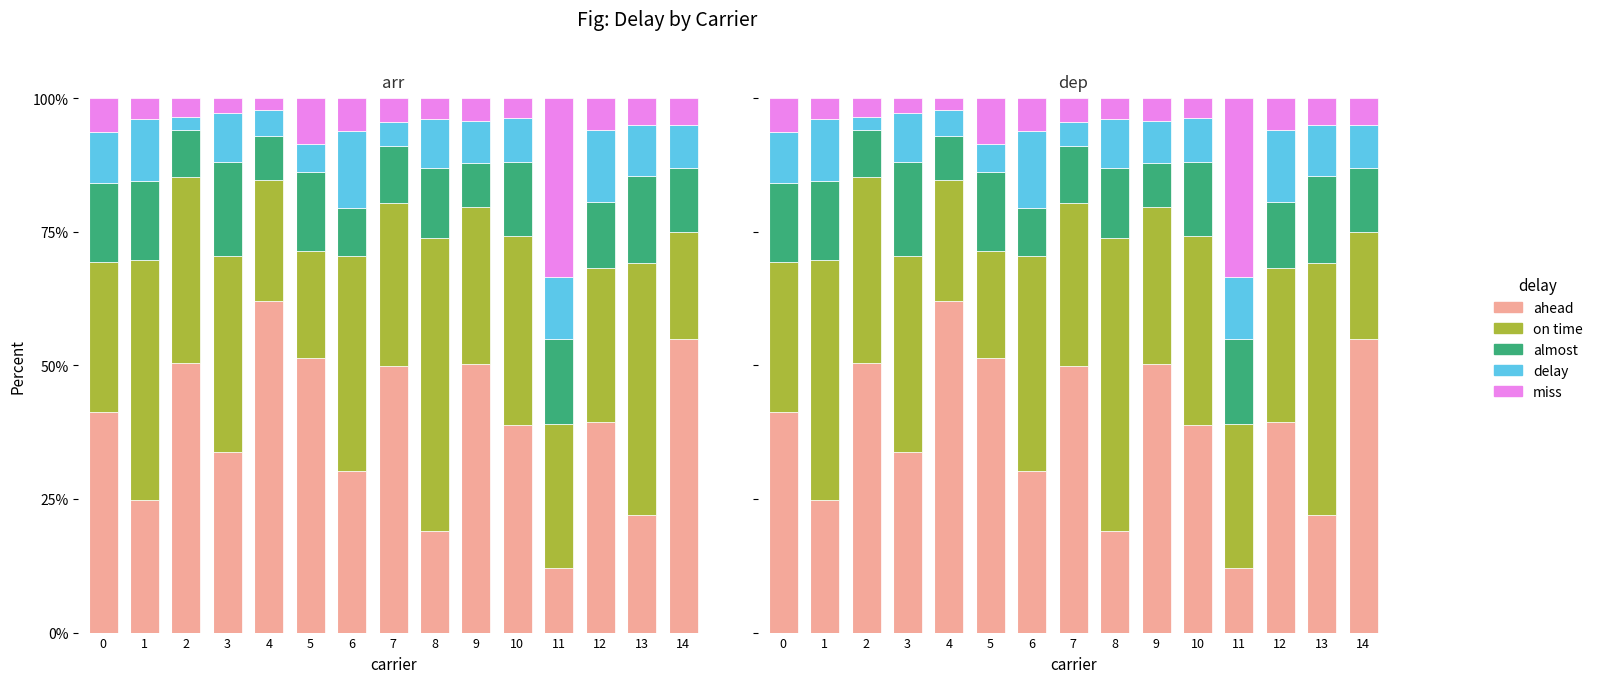

What value does the on time series have at 1?

44.9